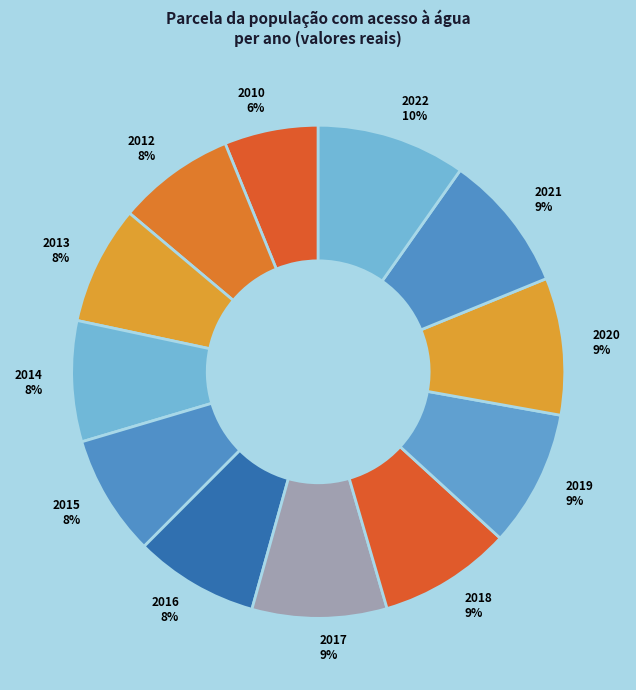

To the nearest percent, what percentage of the pie is 2022?

10%